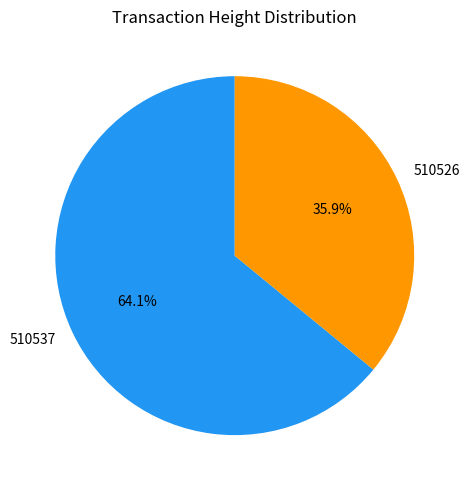

How many slices are in this pie chart?

2